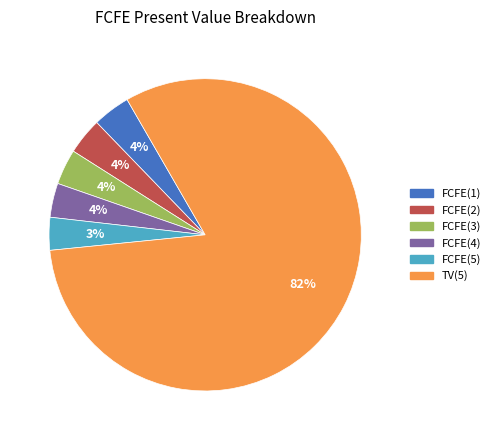

To the nearest percent, what is the average slice percentage?

17%